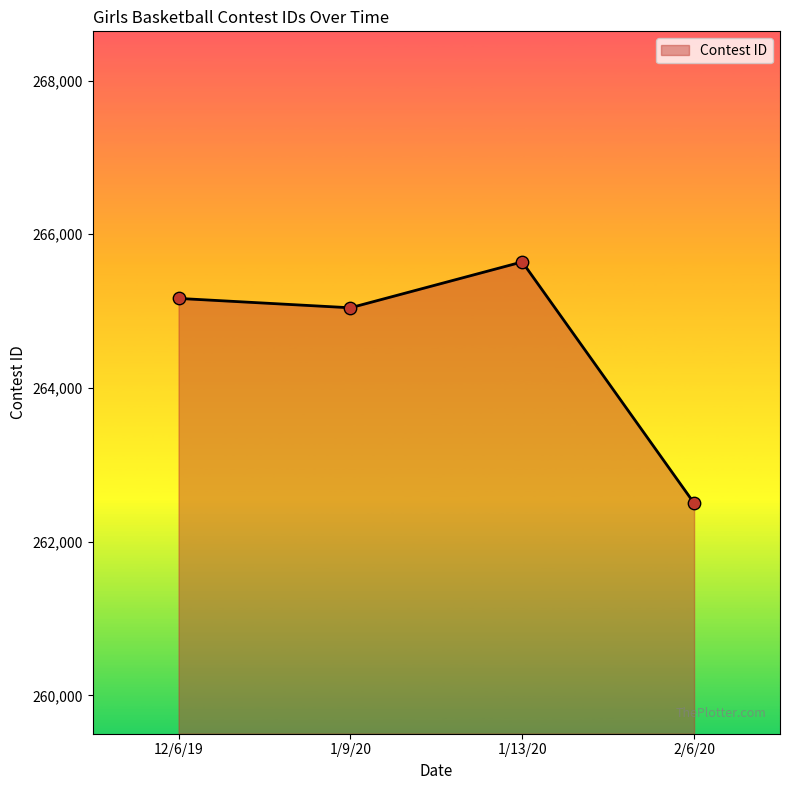

Between 1/9/20 and 12/6/19, which is larger?

12/6/19